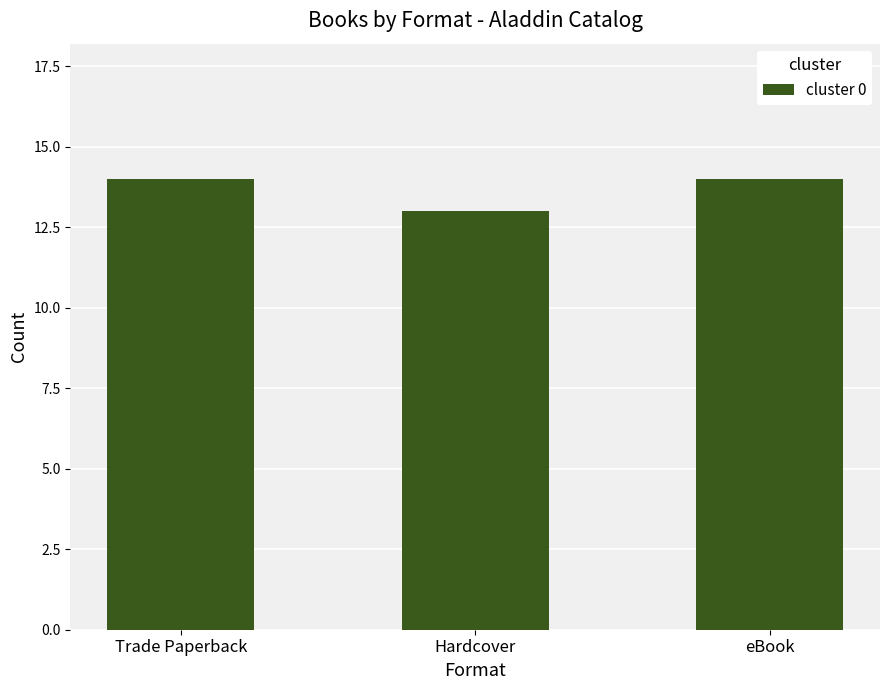

Which label corresponds to the smallest value in the chart?

Hardcover